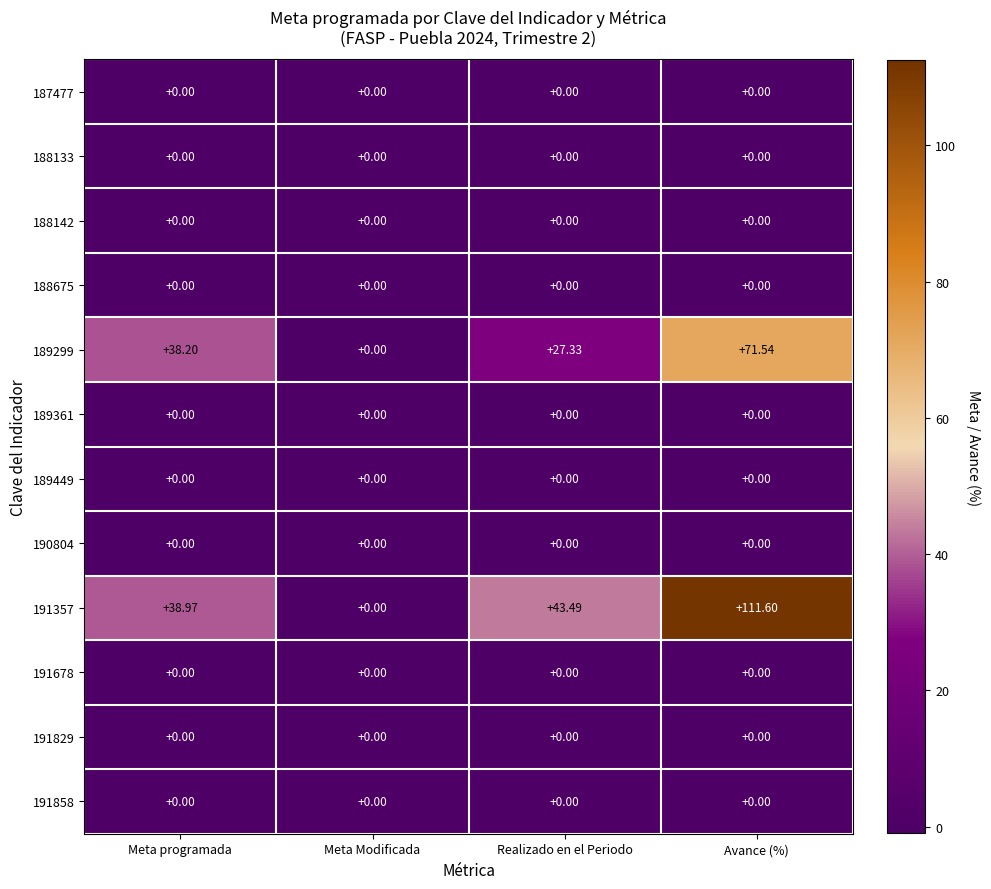

At which category is the sum across all series the highest?

Avance (%)